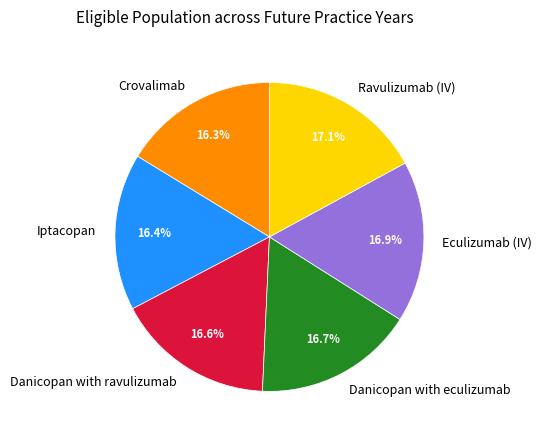

What is the ratio of the value at Danicopan with ravulizumab to the value at Eculizumab (IV)?

1.0